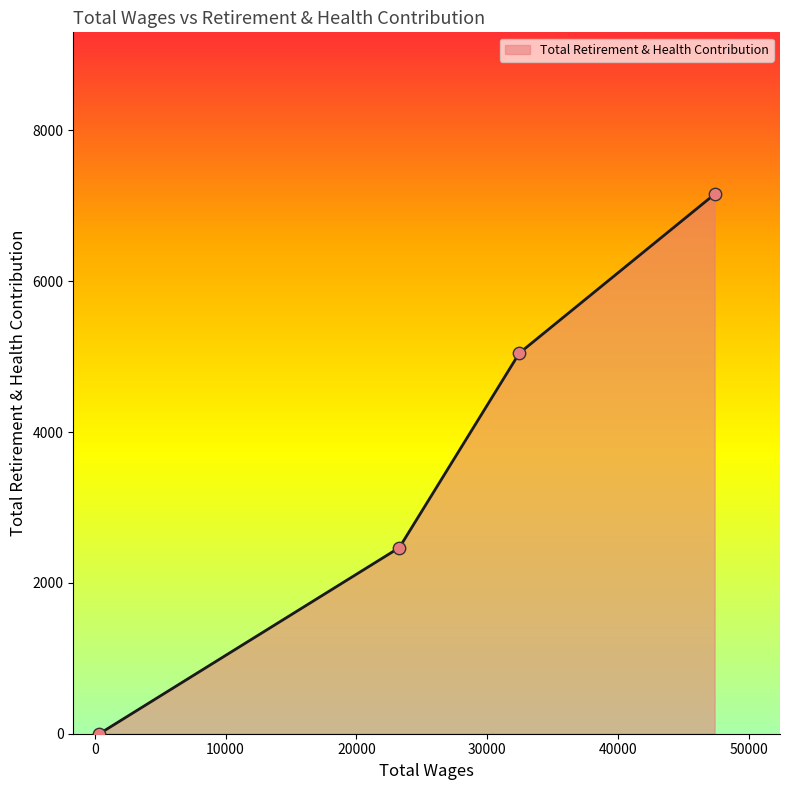

What is the greatest value displayed?

7155